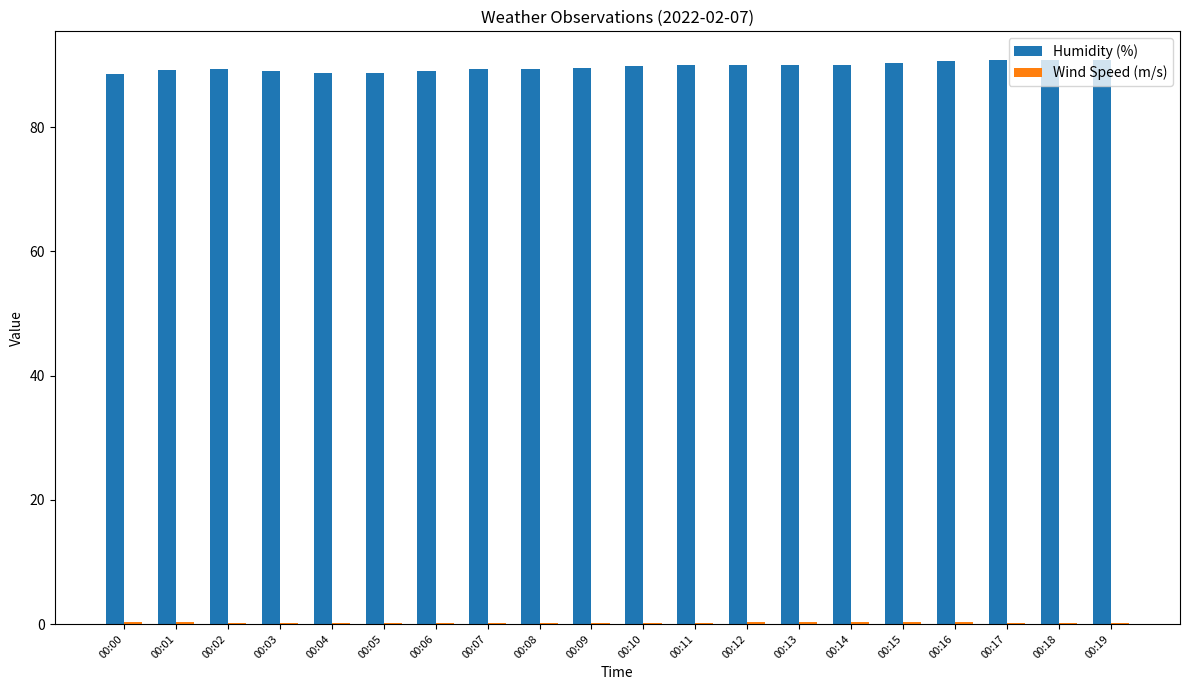

What is the maximum value shown in the chart?

90.9